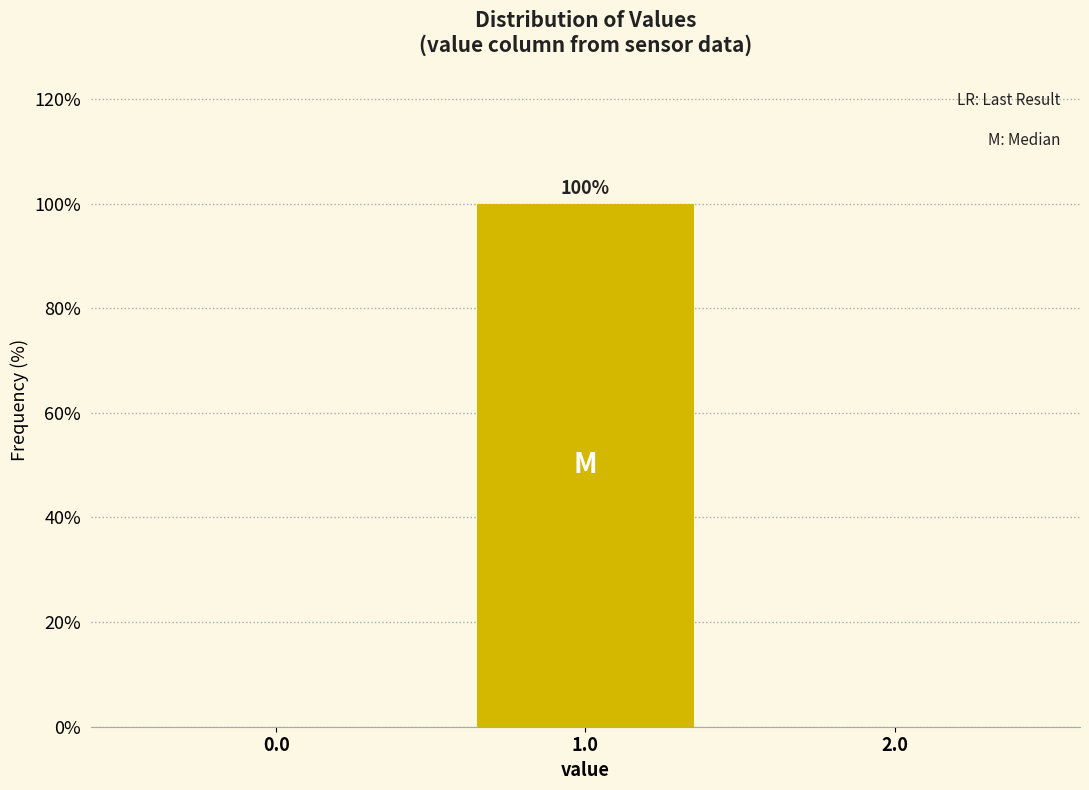

Reading left to right, transcribe all the data shown in this chart.

0.0=0	1.0=100	2.0=0